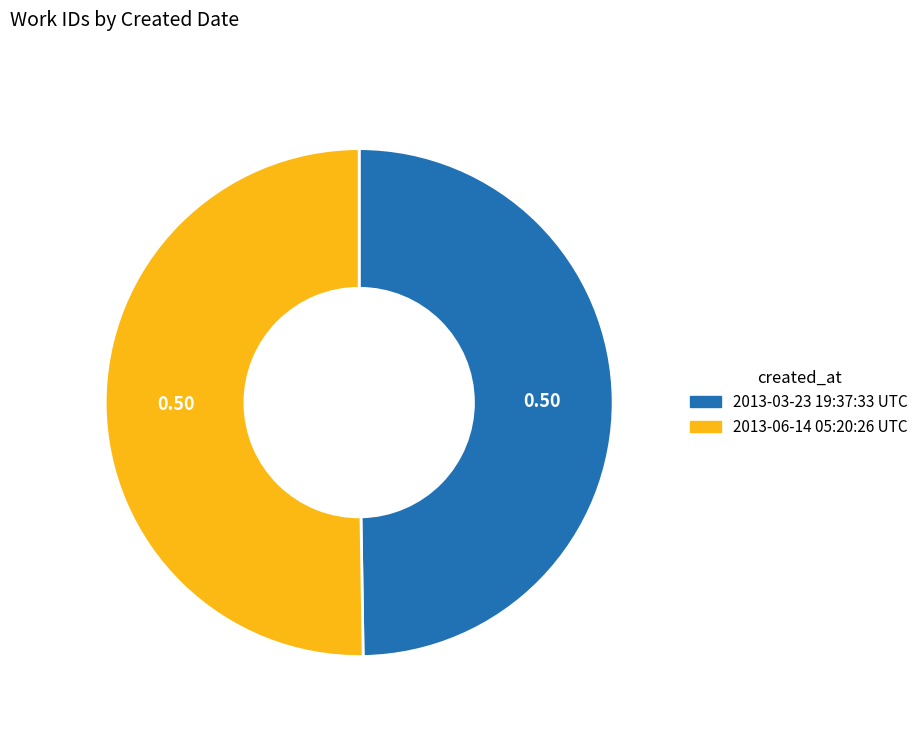

Is the sum of 2013-03-23 19:37:33 UTC and 2013-06-14 05:20:26 UTC greater than half?

Yes